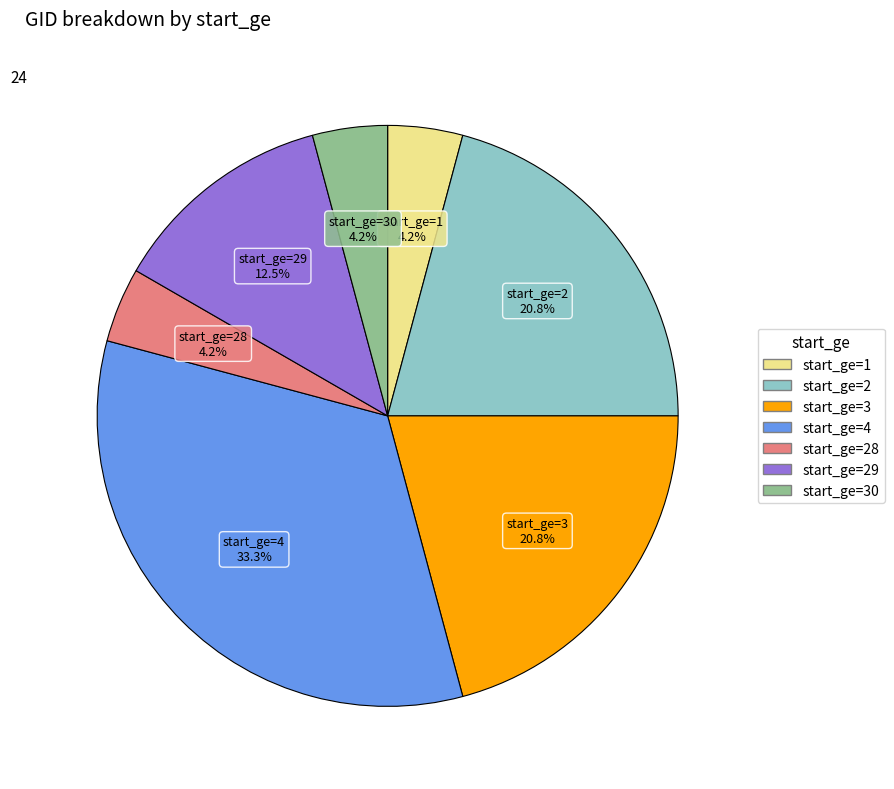

Which has a higher value, start_ge=29 or start_ge=28?

start_ge=29